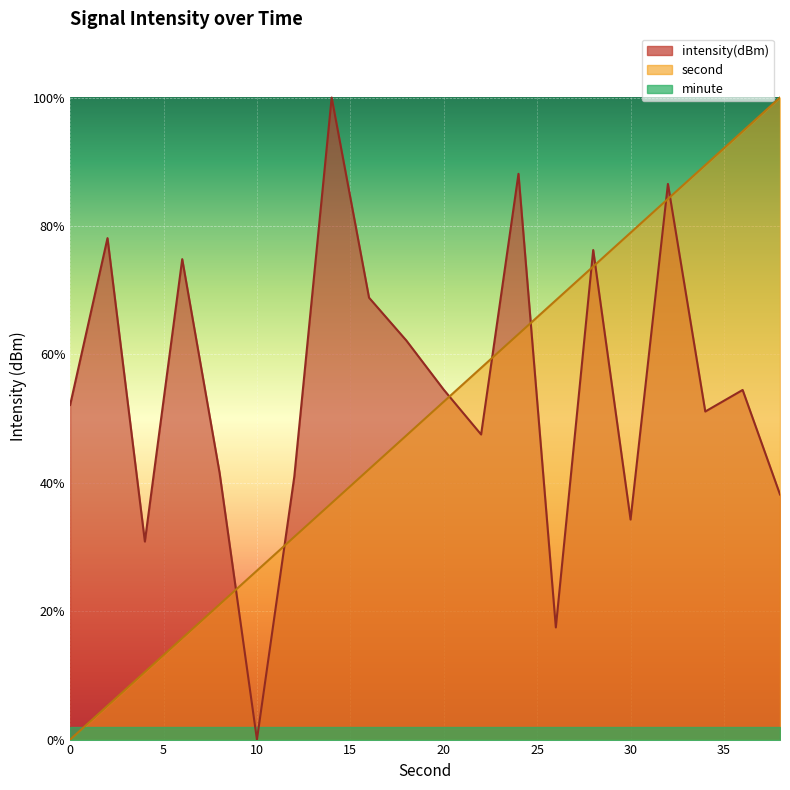

True or false: second has more than 0 points higher than both neighbors.

False